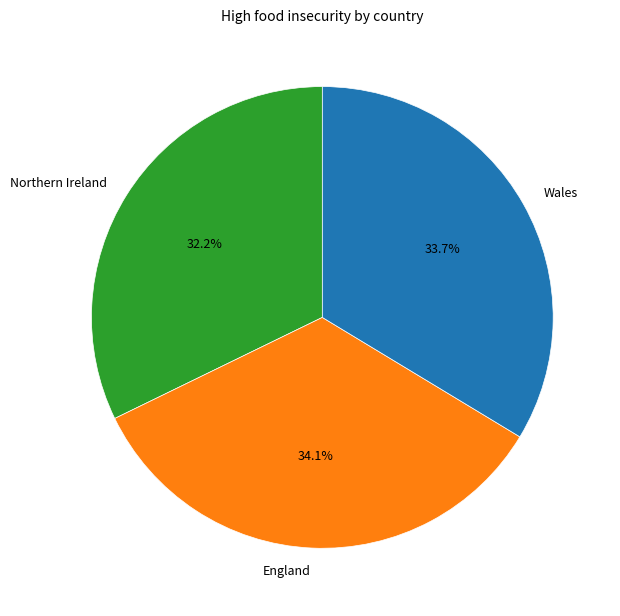

Which slice is the smallest?

Northern Ireland